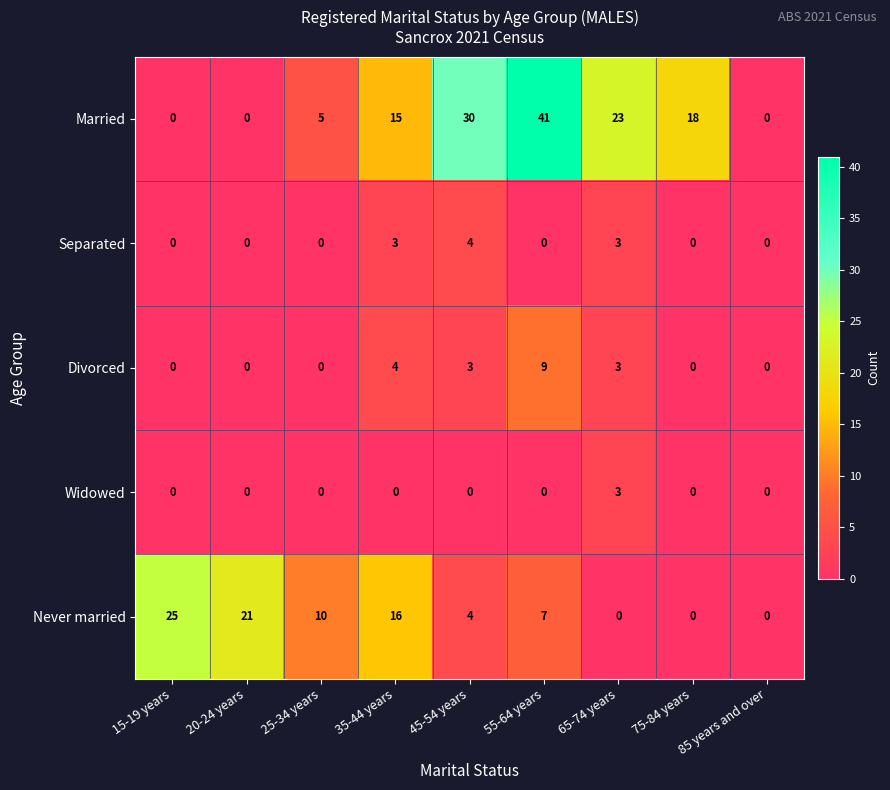

What is the spread (max minus min) of values at 65-74 years?

23